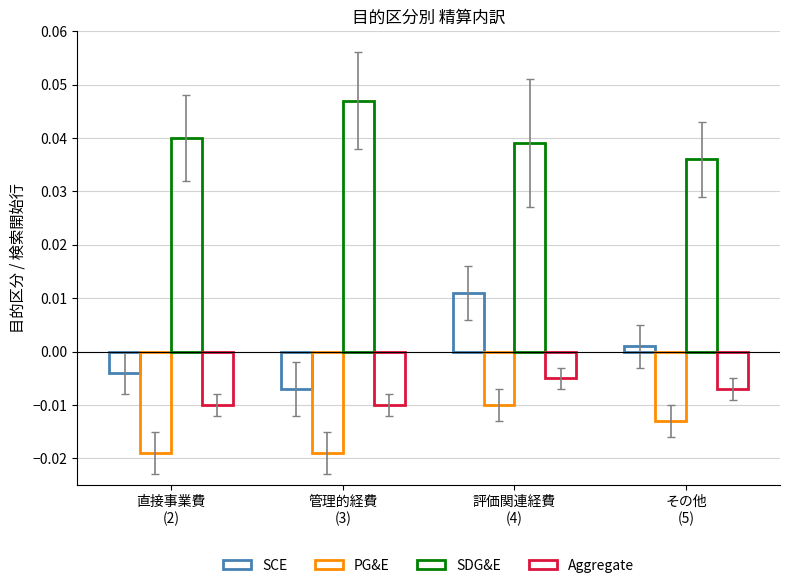

Between 直接事業費
(2) and その他
(5), which series saw the biggest shift?

PG&E